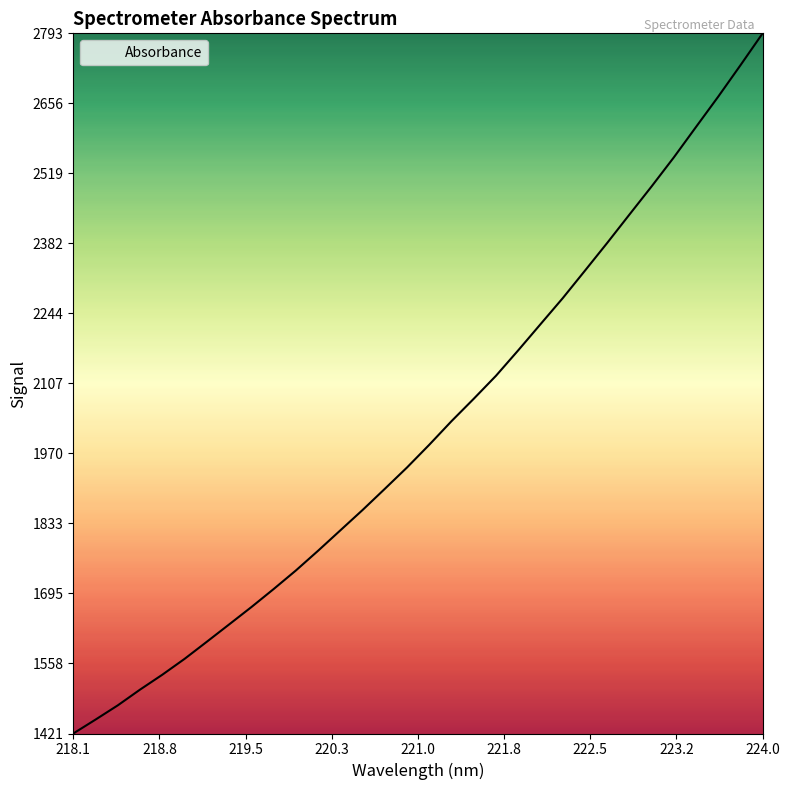

What is the difference between the maximum and minimum values?

1372.6